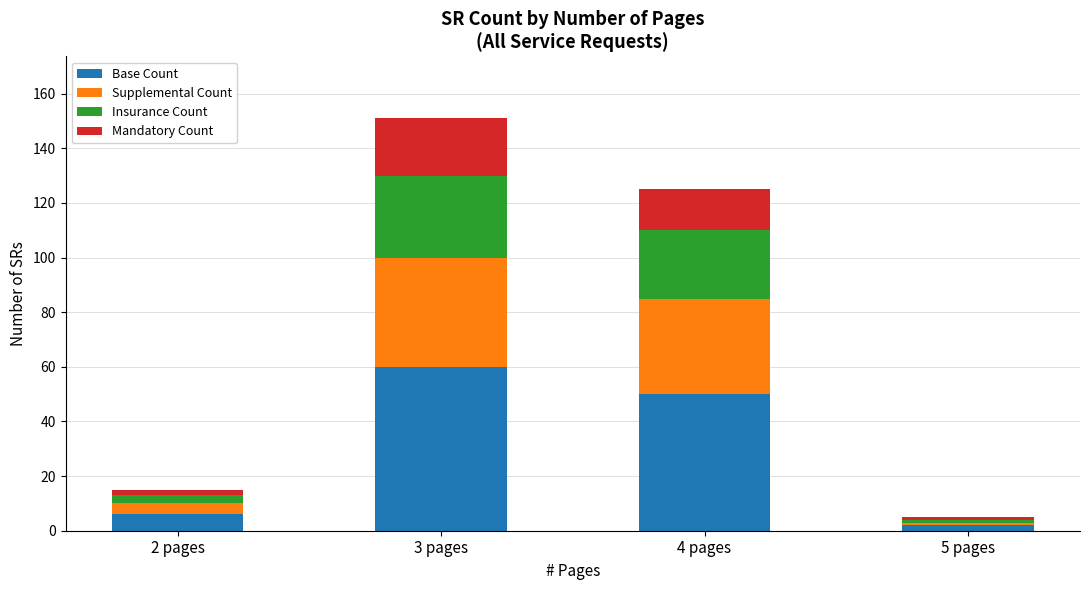

What is the average value of the Base Count series?

30